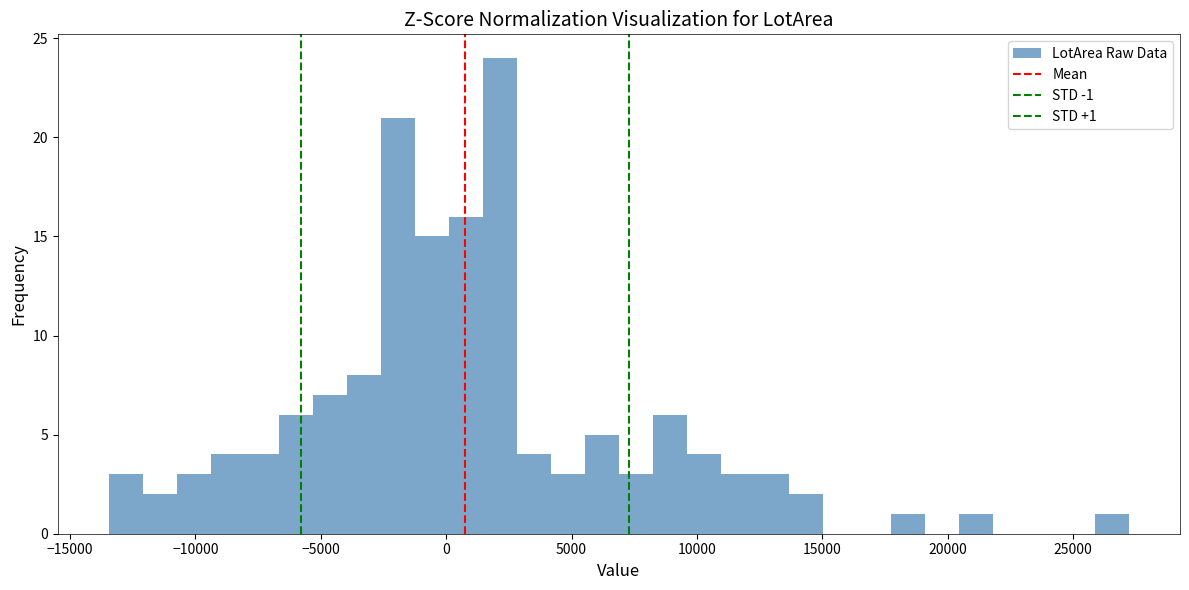

Around what value on the x-axis is the tallest bar? Give the approximate position of its centre, as read against the axis.

2000